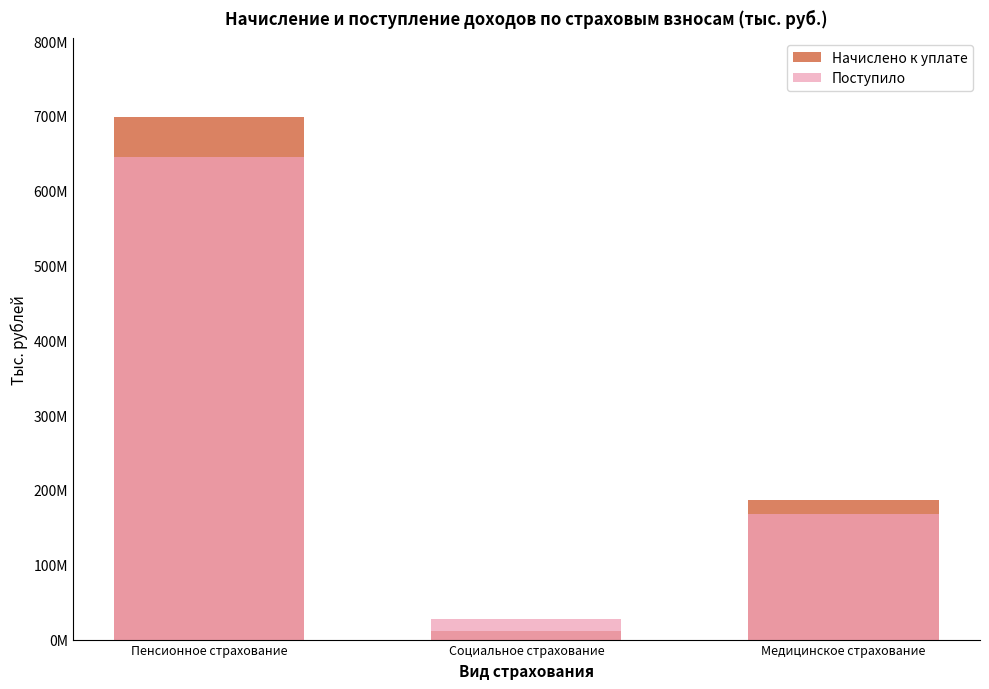

What position from the left is Социальное страхование?

2